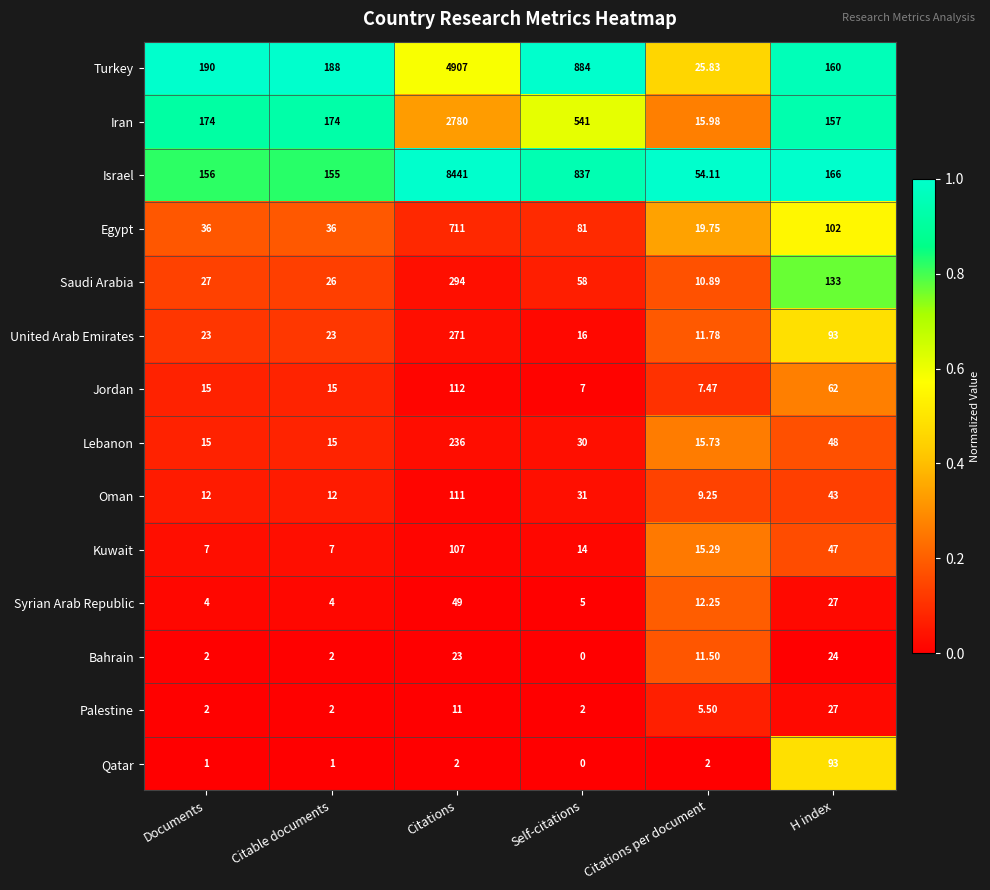

Which label corresponds to the smallest value in the chart?

Self-citations